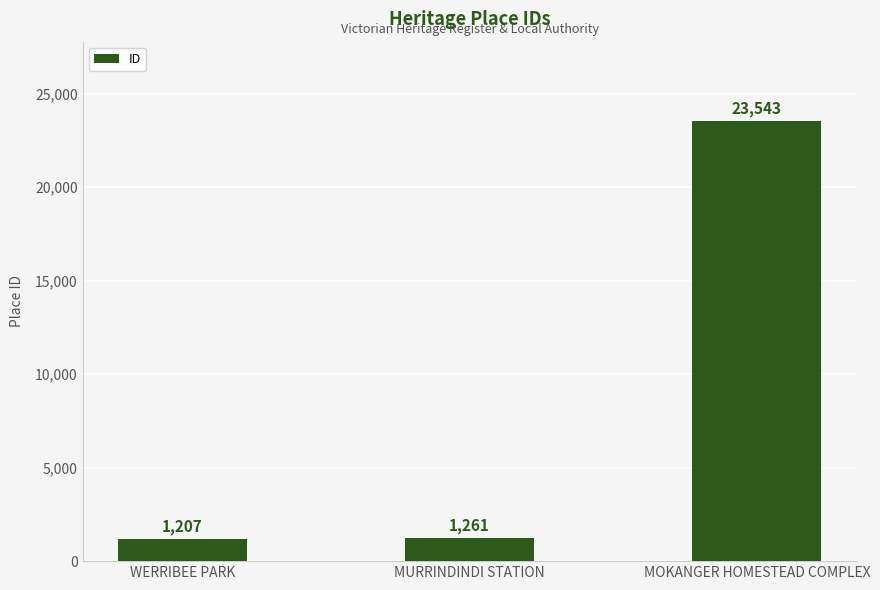

At which category does the chart reach its peak across all series?

MOKANGER HOMESTEAD COMPLEX